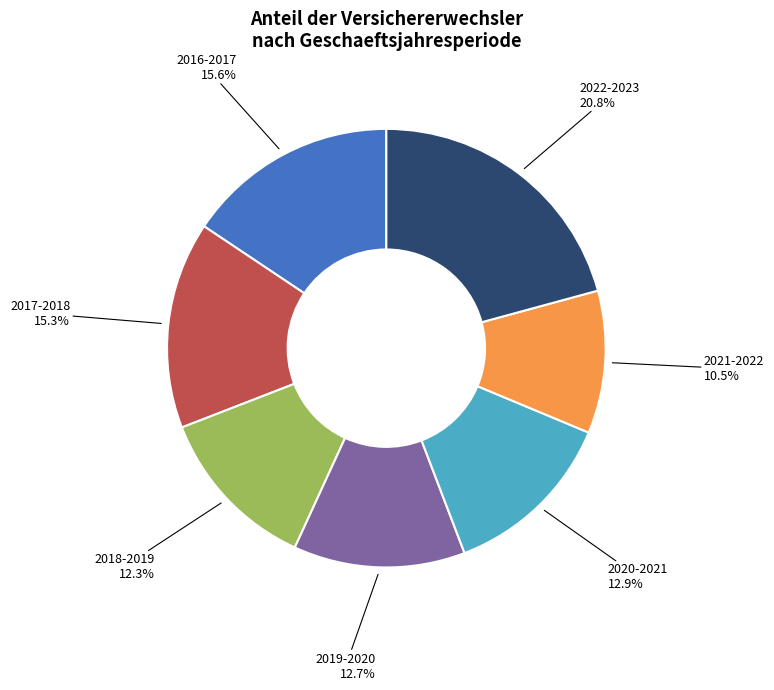

To the nearest percent, what percentage of the pie is 2020-2021?

13%